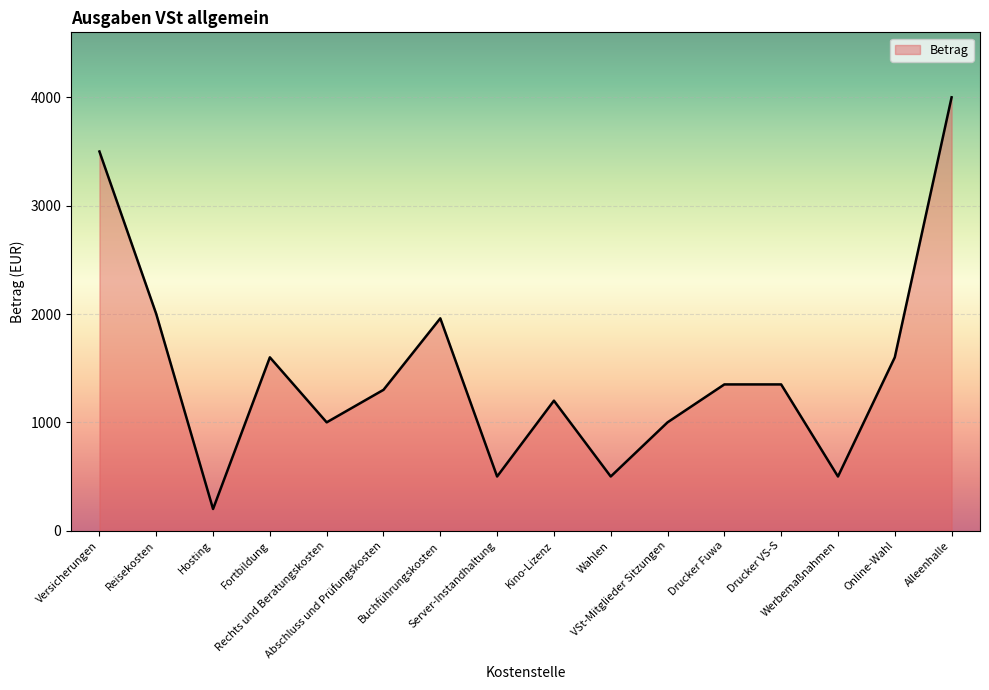

How many lines are shown in the chart?

1